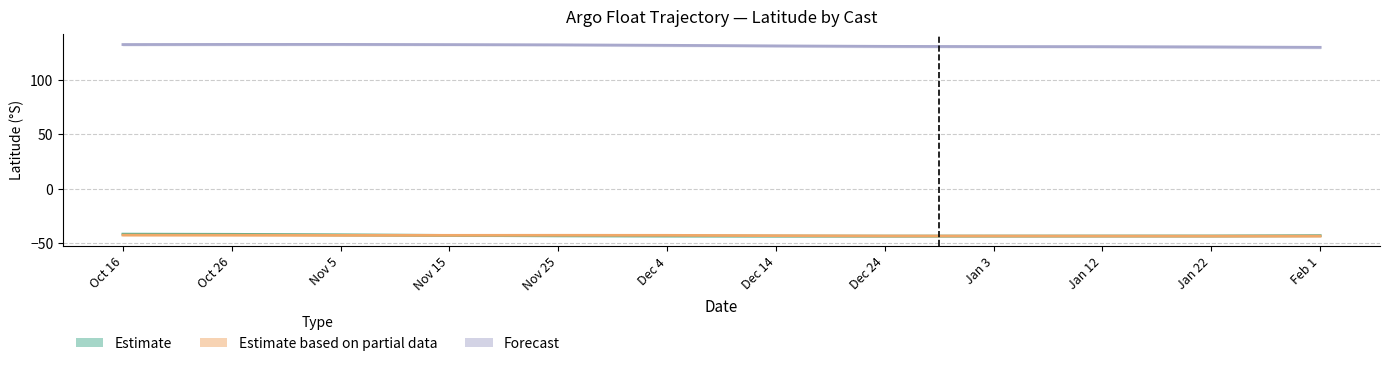

What position from the left is Oct 26?

2